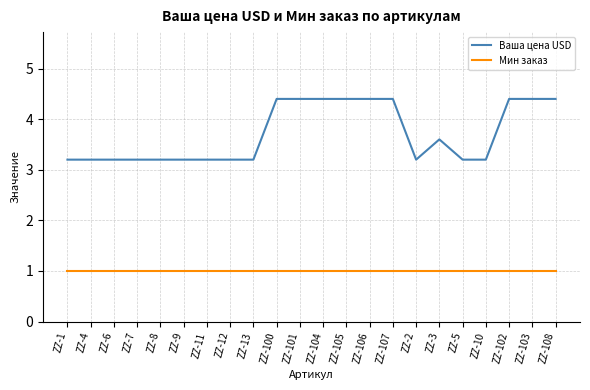

True or false: Мин заказ and Ваша цена USD intersect in this chart.

False